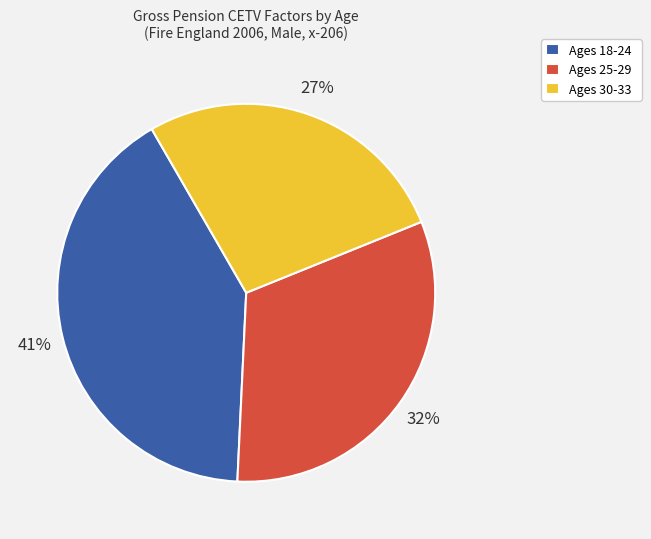

What percentage is the Ages 25-29 slice, to the nearest percent?

32%